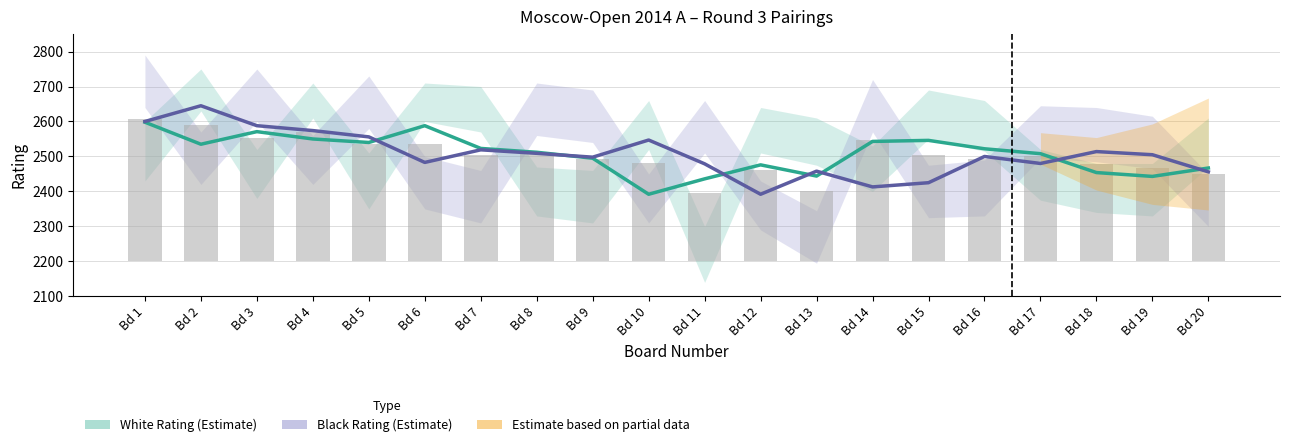

Reading left to right, extract all data points from this chart.

White Rating (Estimate): 2598	2535	2571	2550	2540	2588	2523	2512	2495	2392	2436	2476	2444	2543	2546	2522	2508	2454	2443	2467
Black Rating (Estimate): 2600	2645	2588	2574	2556	2483	2519	2509	2498	2547	2479	2392	2458	2413	2425	2500	2480	2514	2505	2456